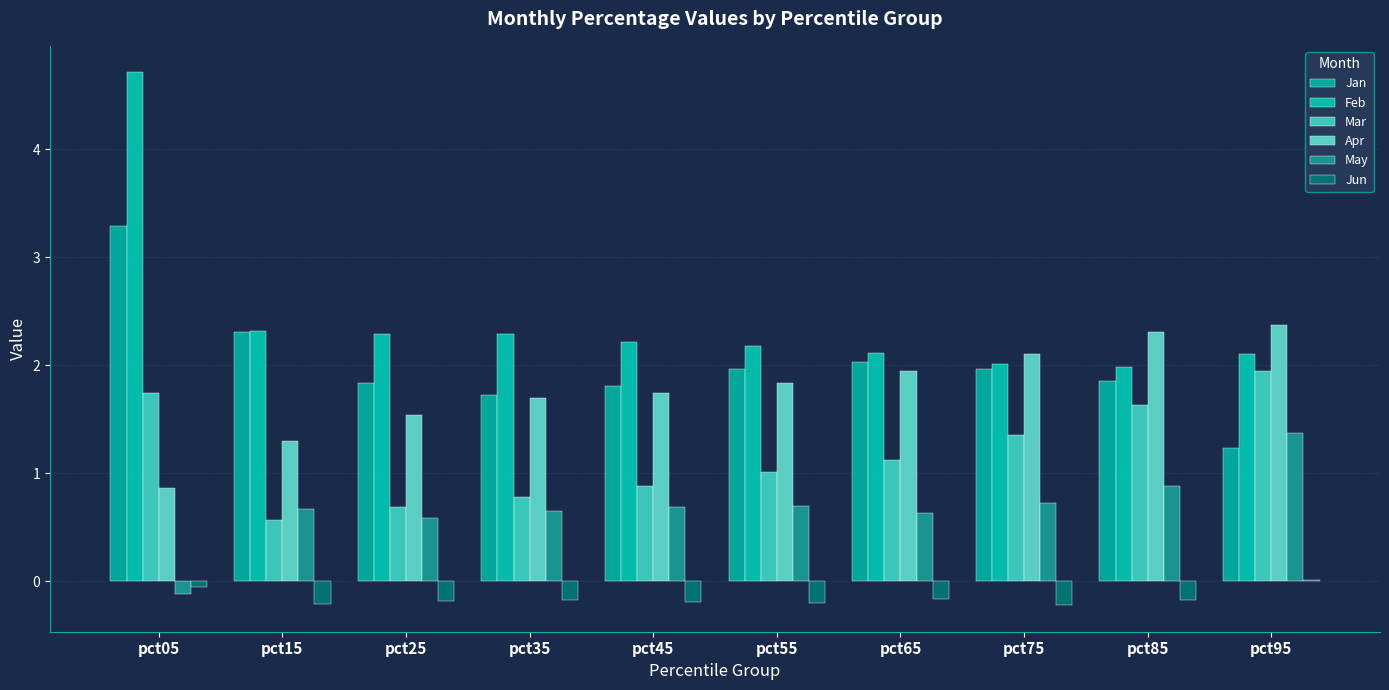

Which series has the largest total across all categories?

Feb